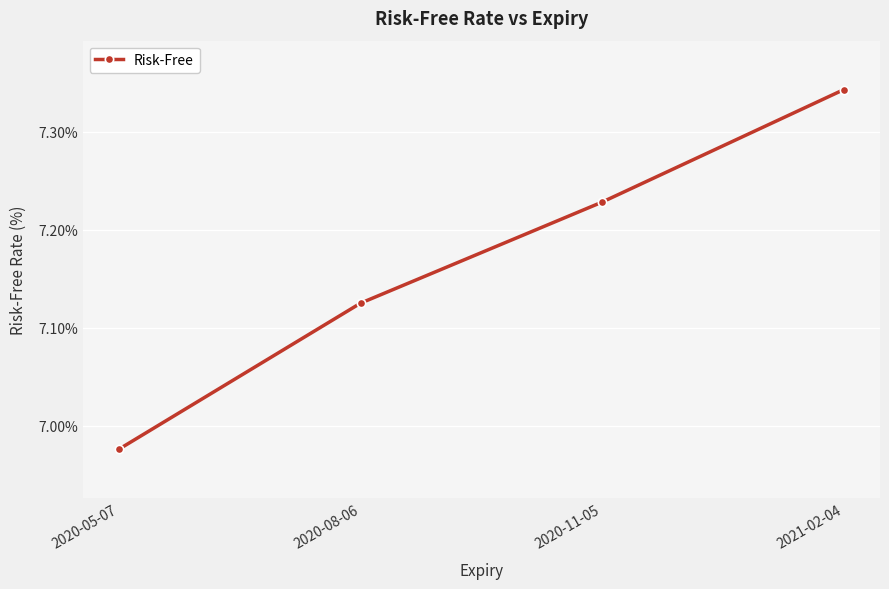

Where is the data nearest to the value 7?

2020-05-07